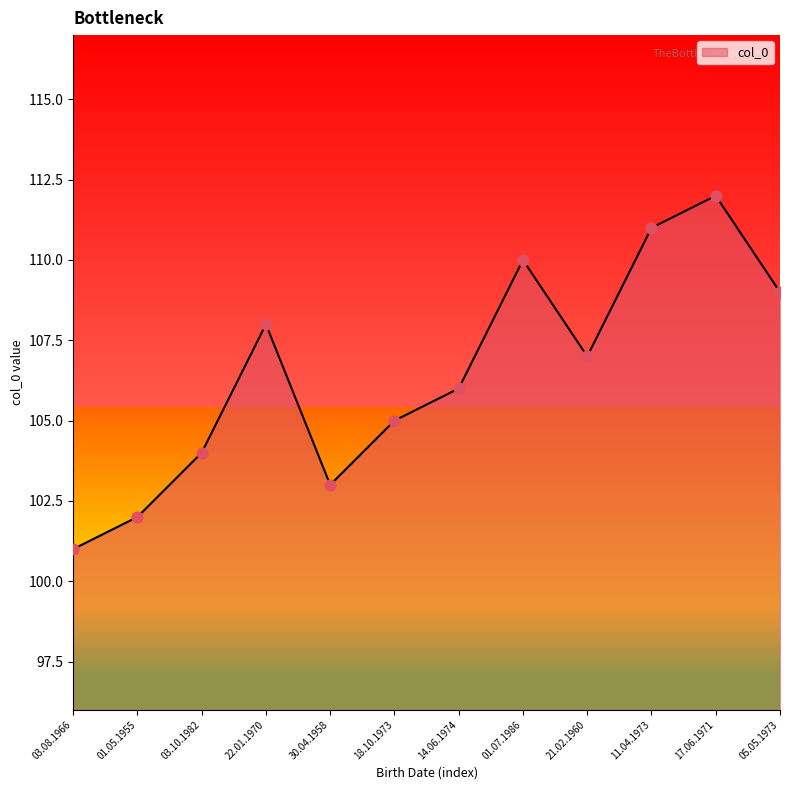

Between 03.08.1966 and 01.07.1986, which is larger?

01.07.1986